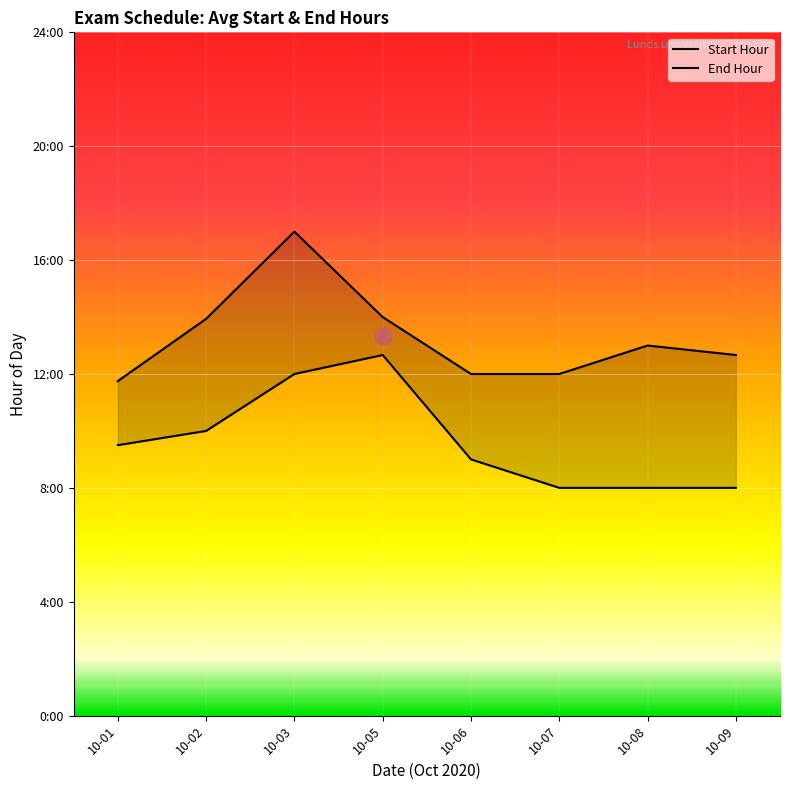

At which label does End Hour first exceed 13?

10-02